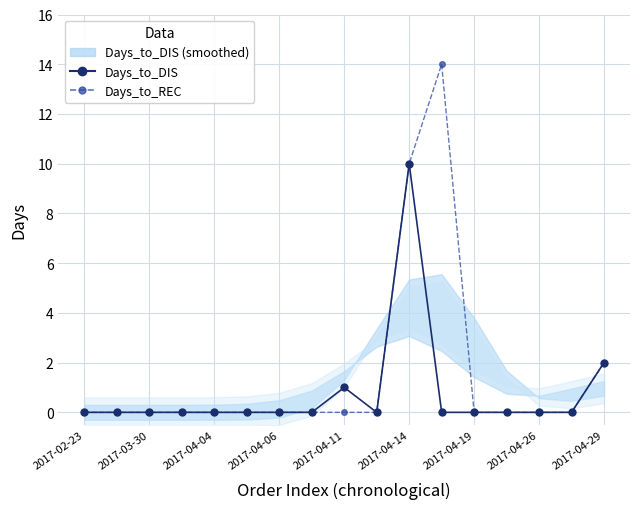

How many distinct data groups are displayed?

2